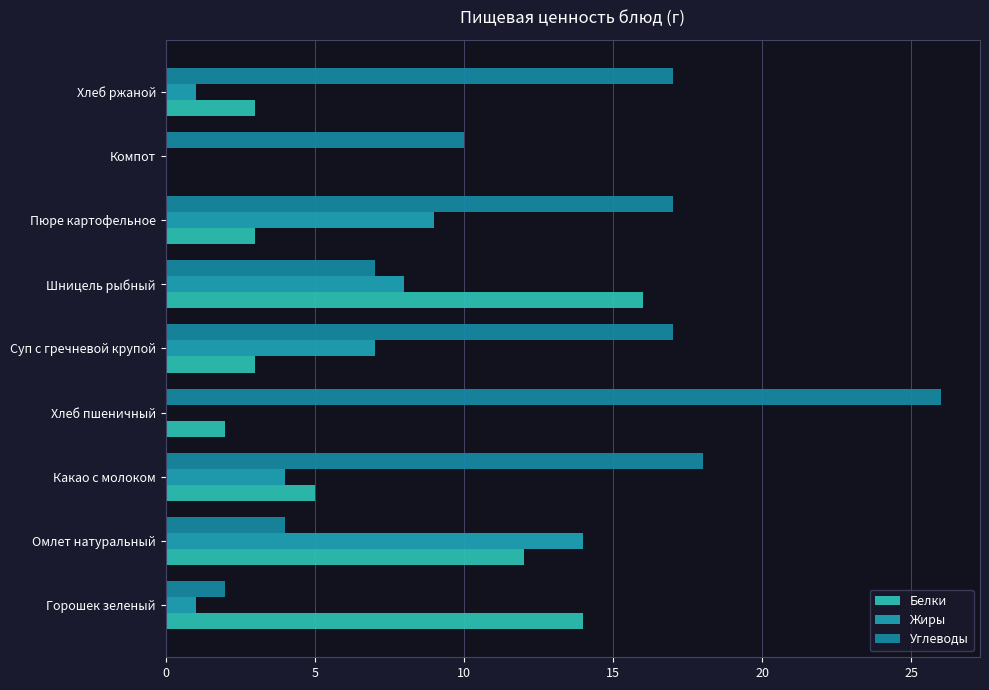

Count the number of categories in the chart.

9